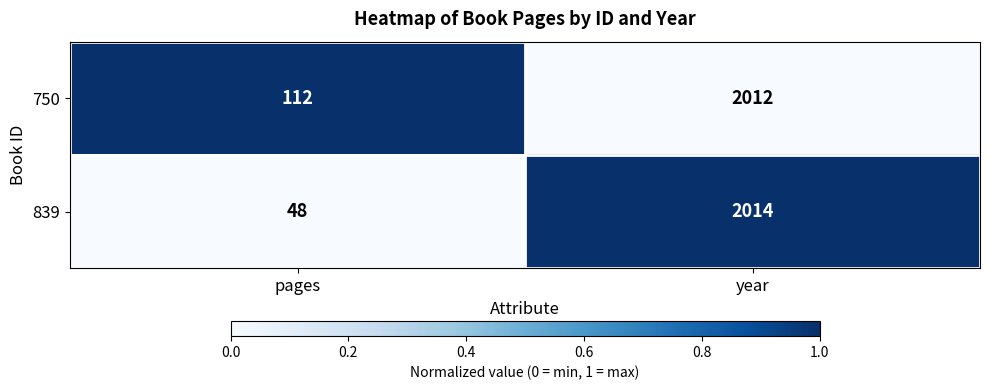

At which category is the sum across all series the highest?

year